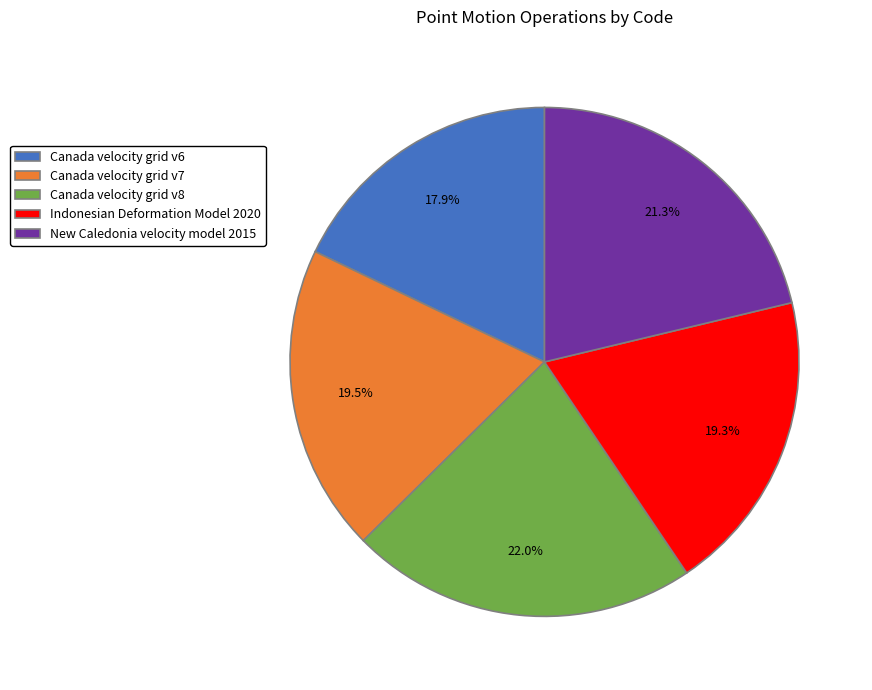

Is Indonesian Deformation Model 2020 the majority of the pie?

No